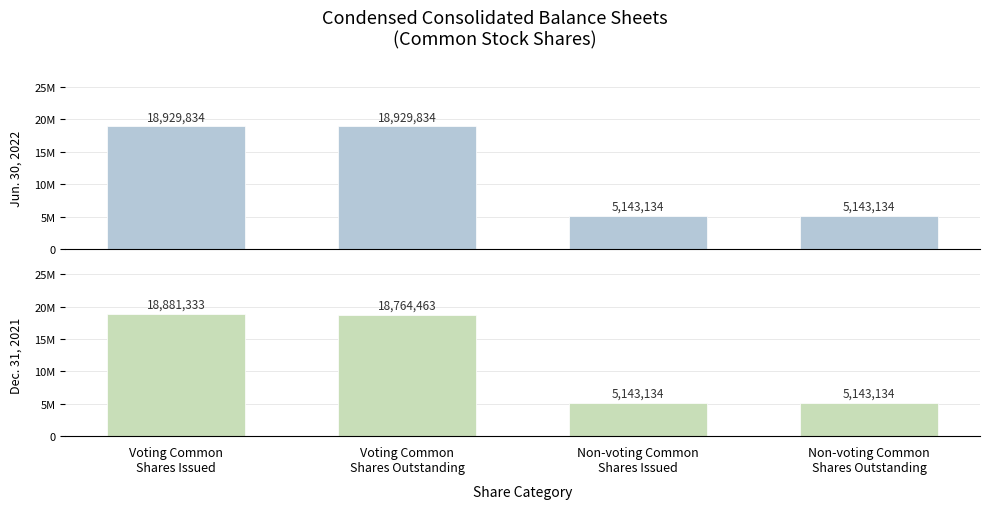

What is the value of the Dec. 31, 2021 bar at the 2nd from the left?

18764463